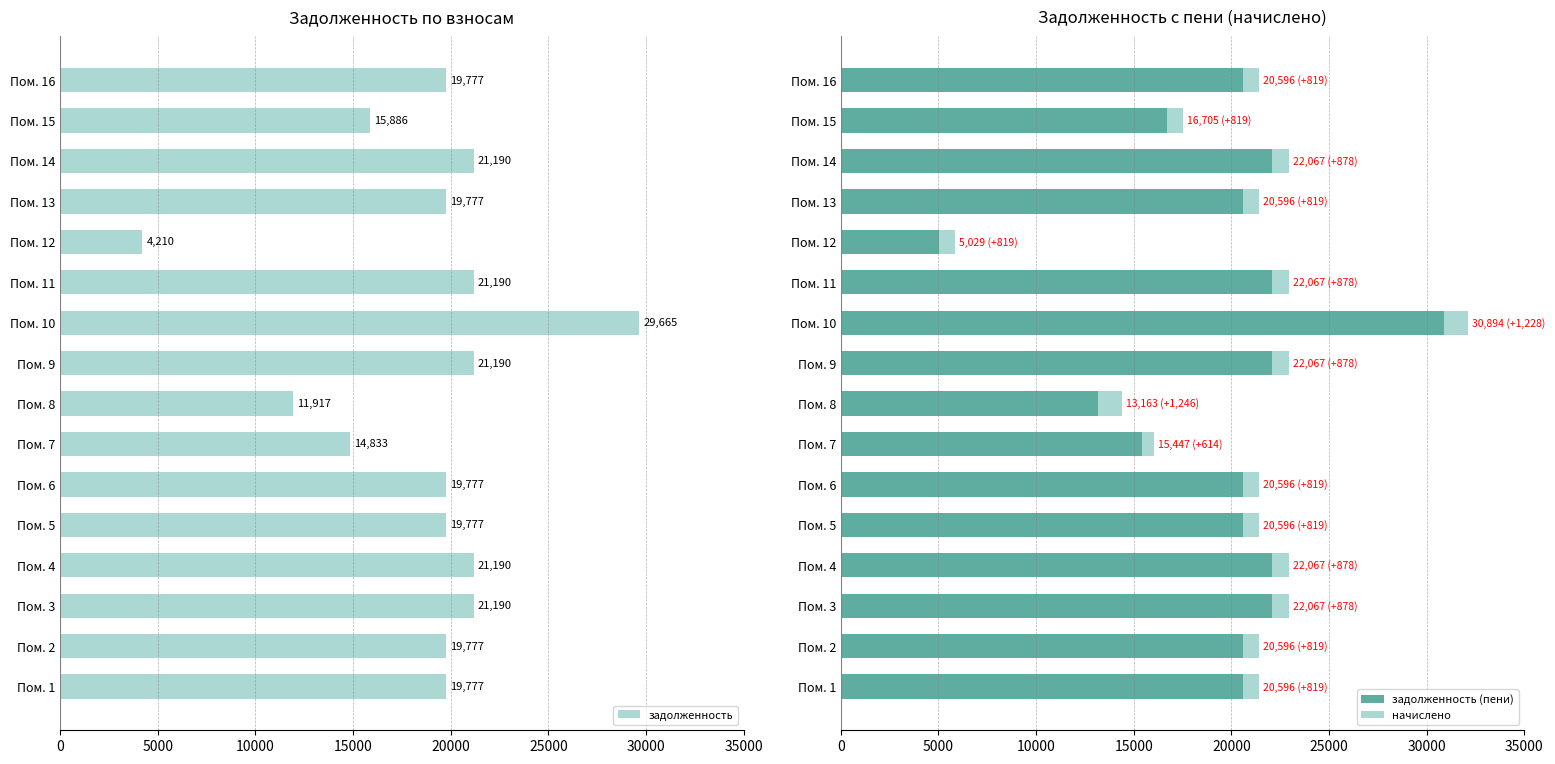

The value of задолженность (пени) at Пом. 5 is 20596.0. True or false?

True